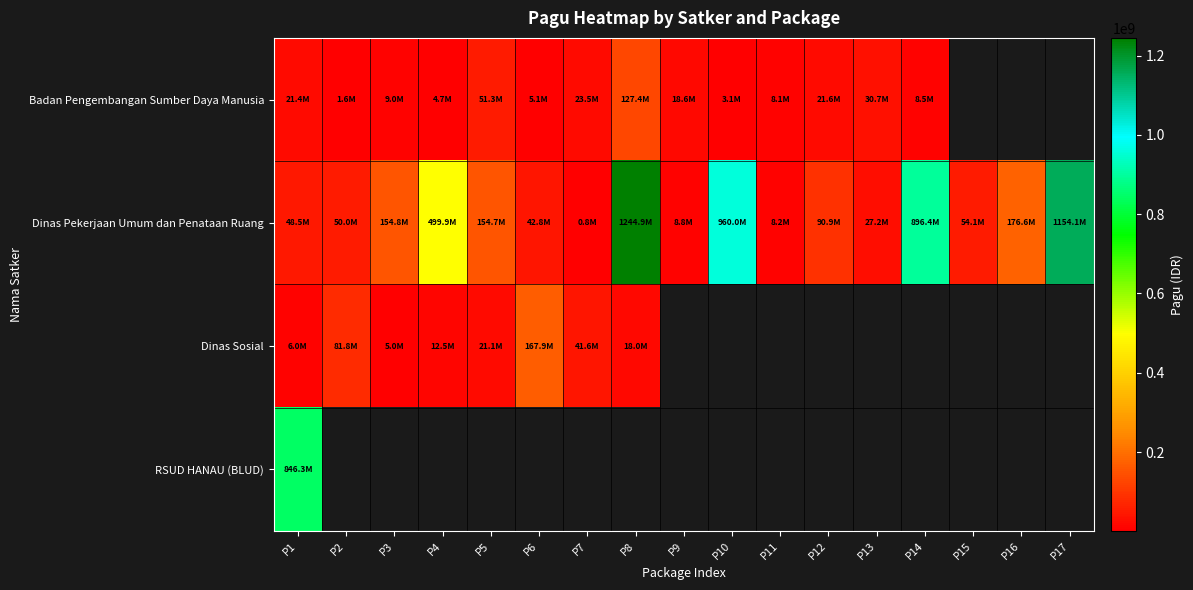

The Dinas Pekerjaan Umum dan Penataan Ruang series shows 1989070.6 at P9. True or false?

False